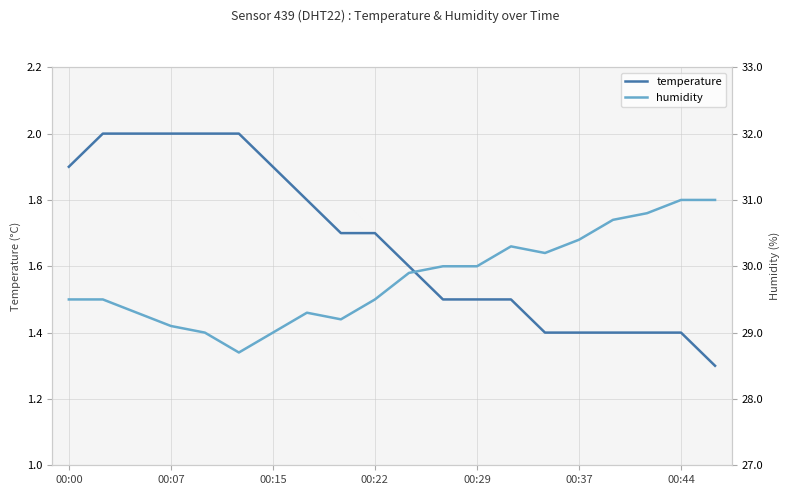

True or false: humidity and temperature intersect in this chart.

False